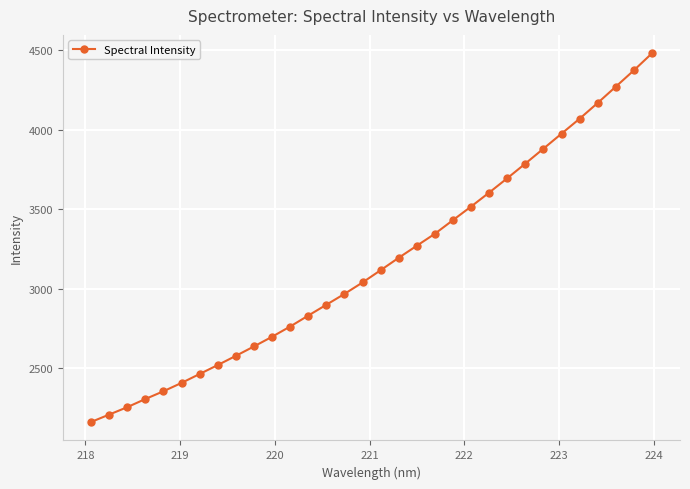

What is the difference between the second highest and second lowest values?

2166.5